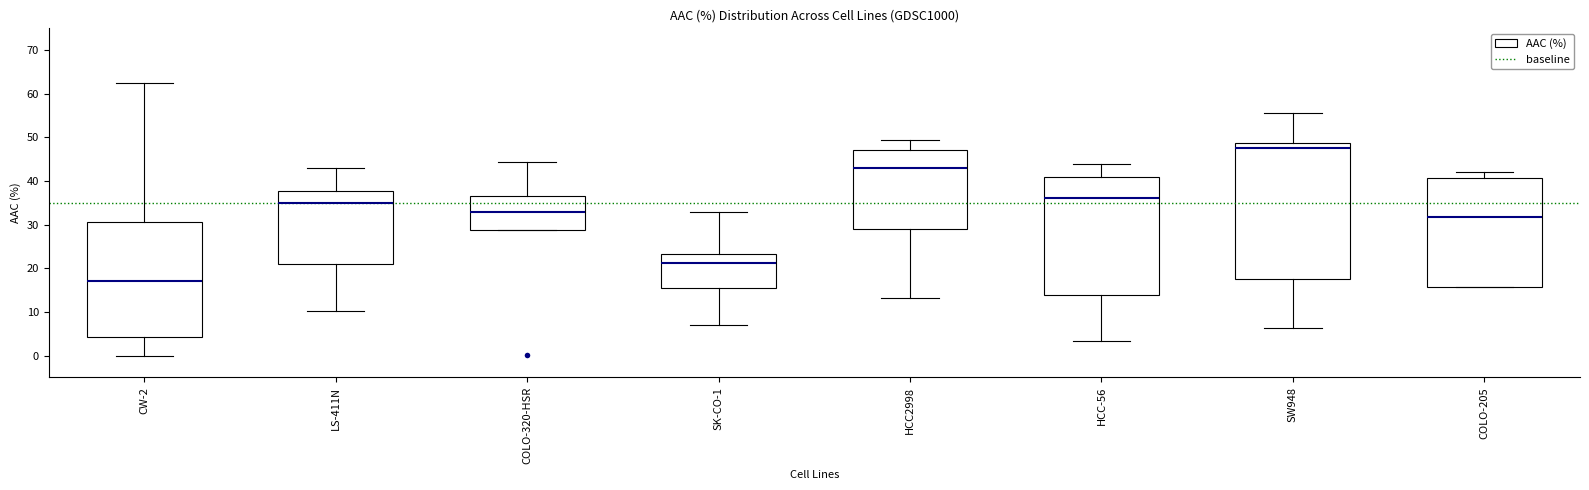

Reading left to right, read every box against the y-axis: the position of its median line, the range the box covers, and the ends of its whiskers. The values are not printed on the chart, so give them approximately, as read against the axis.

CW-2: median 17, box 4 to 31, whiskers 0 to 62
LS-411N: median 35, box 21 to 38, whiskers 10 to 43
COLO-320-HSR: median 33, box 29 to 36, whiskers 29 to 44
SK-CO-1: median 21, box 15 to 23, whiskers 7 to 33
HCC2998: median 43, box 29 to 47, whiskers 13 to 49
HCC-56: median 36, box 14 to 41, whiskers 3 to 44
SW948: median 48, box 18 to 49, whiskers 6 to 56
COLO-205: median 32, box 16 to 41, whiskers 16 to 42